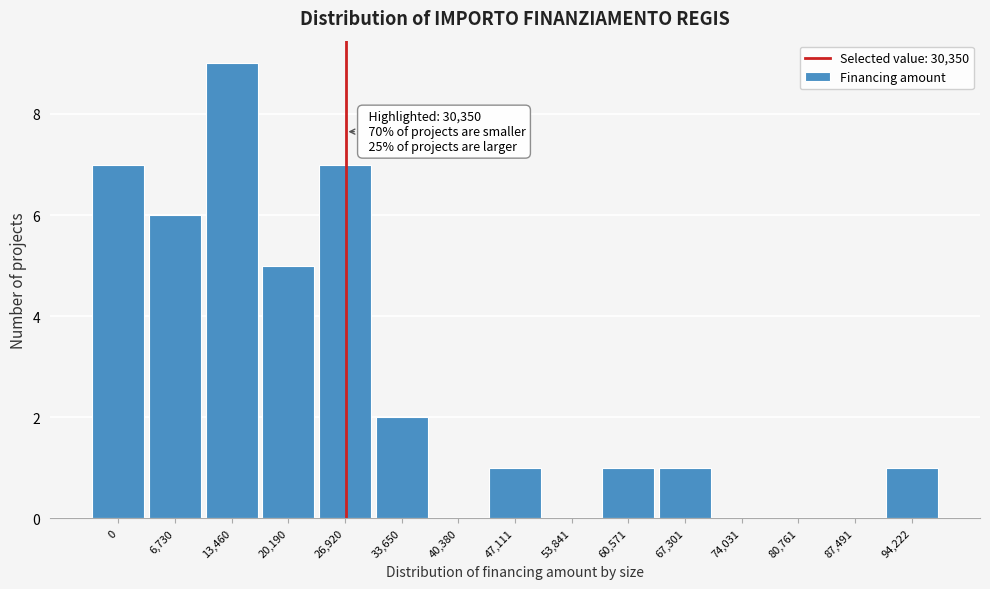

Reading left to right, list all the values displayed in this chart.

0=7	6,730=6	13,460=9	20,190=5	26,920=7	33,650=2	40,380=0	47,111=1	53,841=0	60,571=1	67,301=1	74,031=0	80,761=0	87,491=0	94,222=1